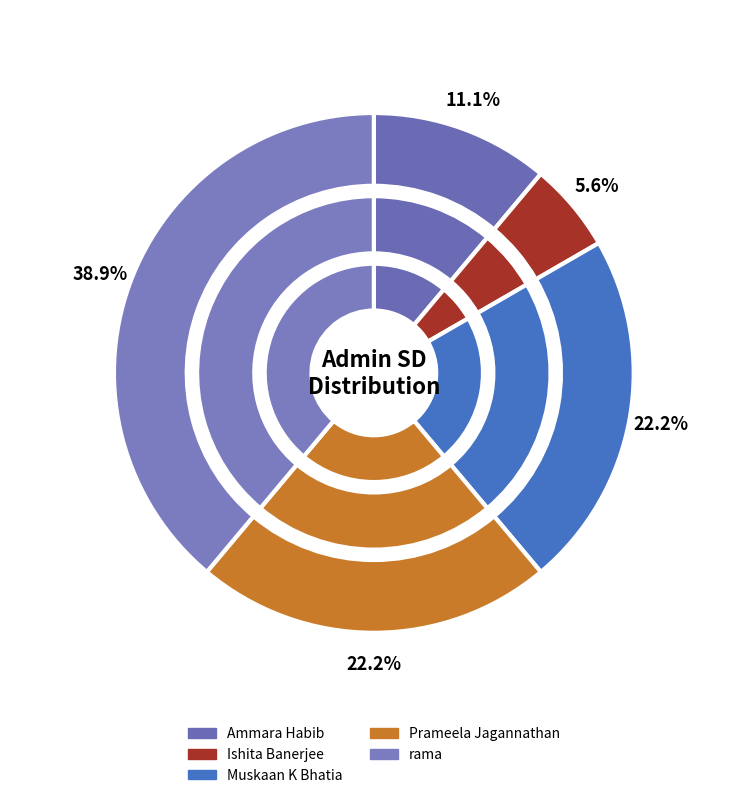

What percentage is the Ishita Banerjee slice, to the nearest percent?

6%